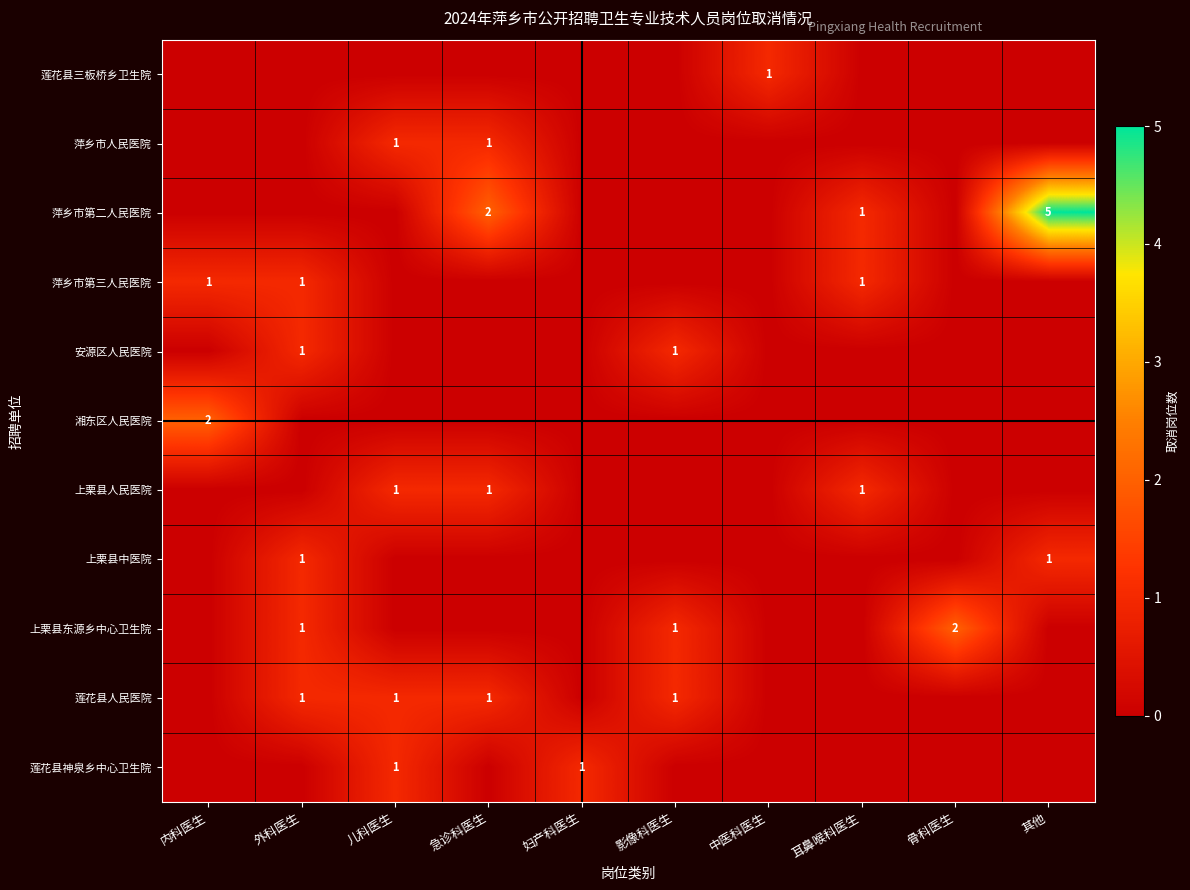

What is the spread (max minus min) of values at 内科医生?

2